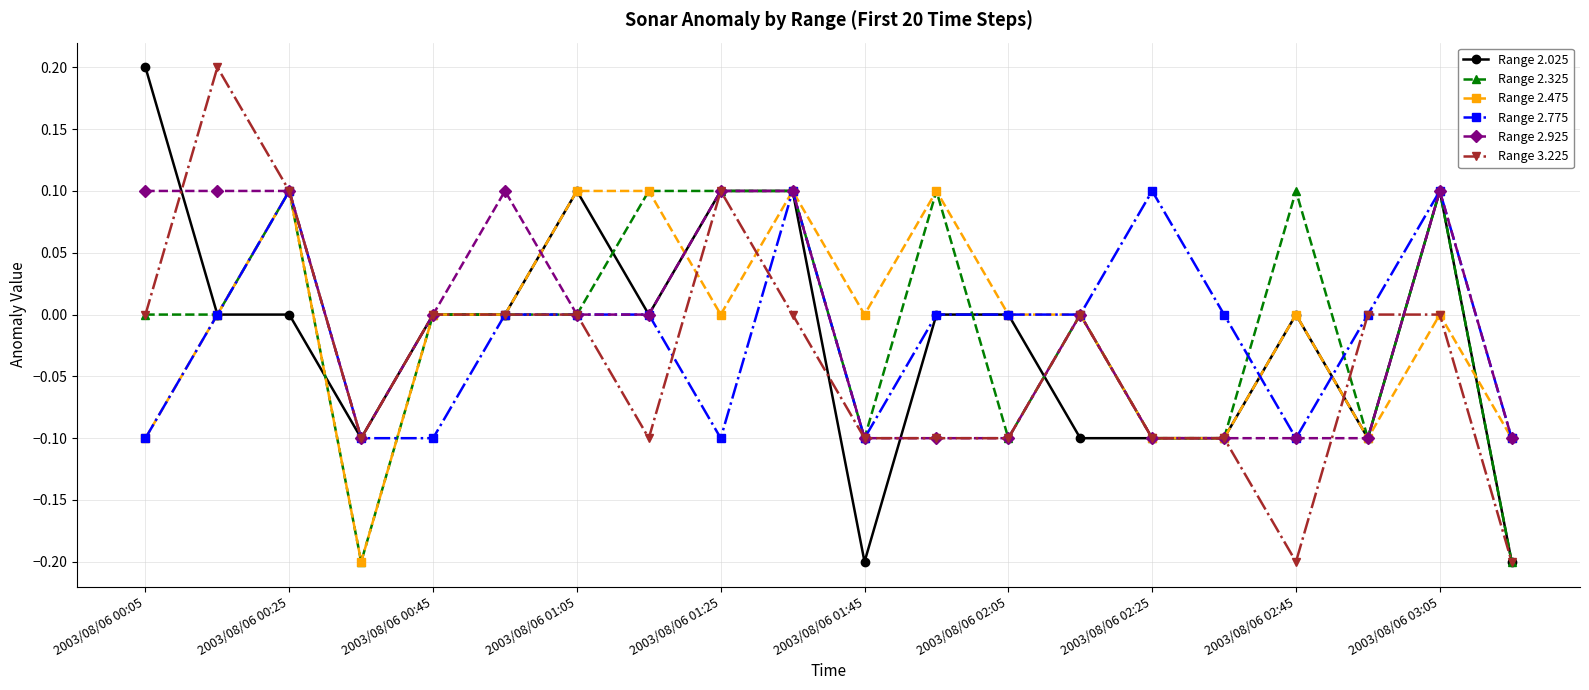

What is the value of the Range 2.025 point at the 14th from the left?

-0.1